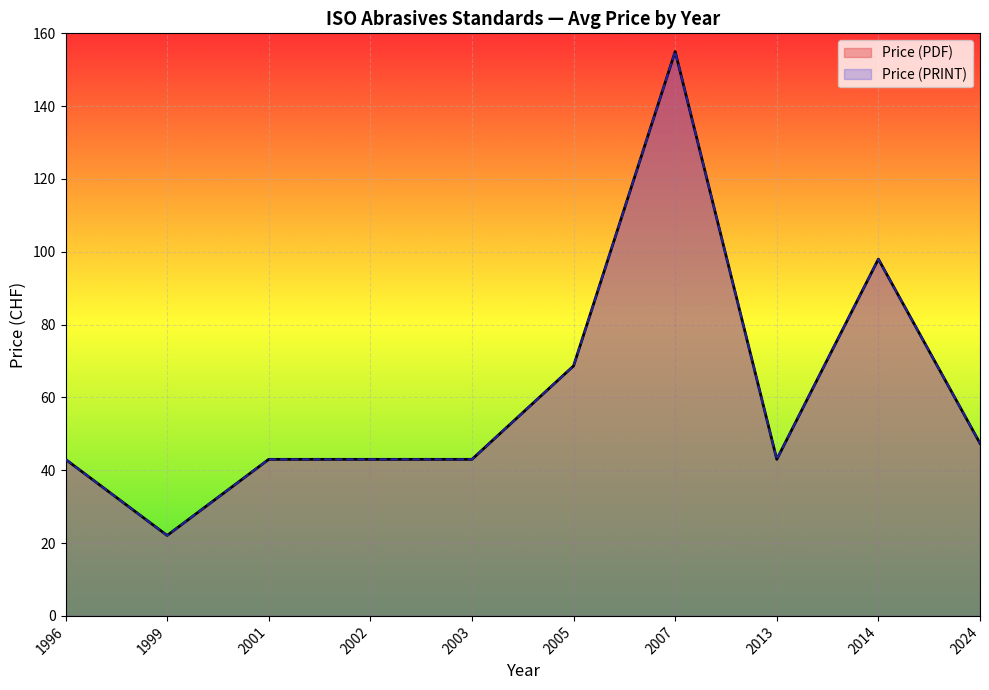

Which series has the widest spread of values?

Price (PDF)